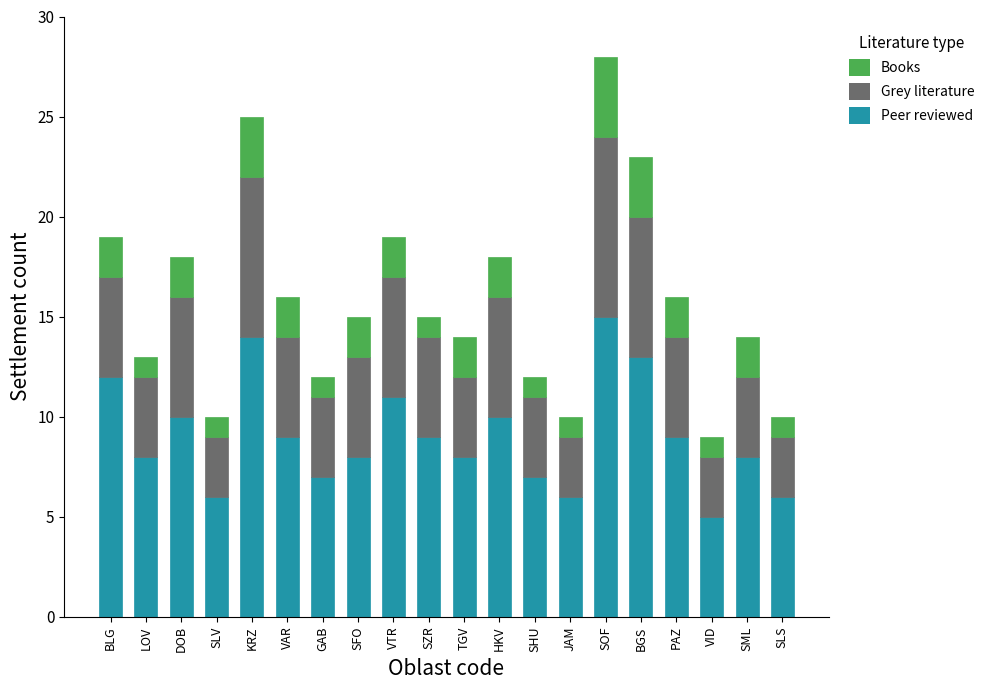

True or false: Peer reviewed has a value of 10 at DOB.

True